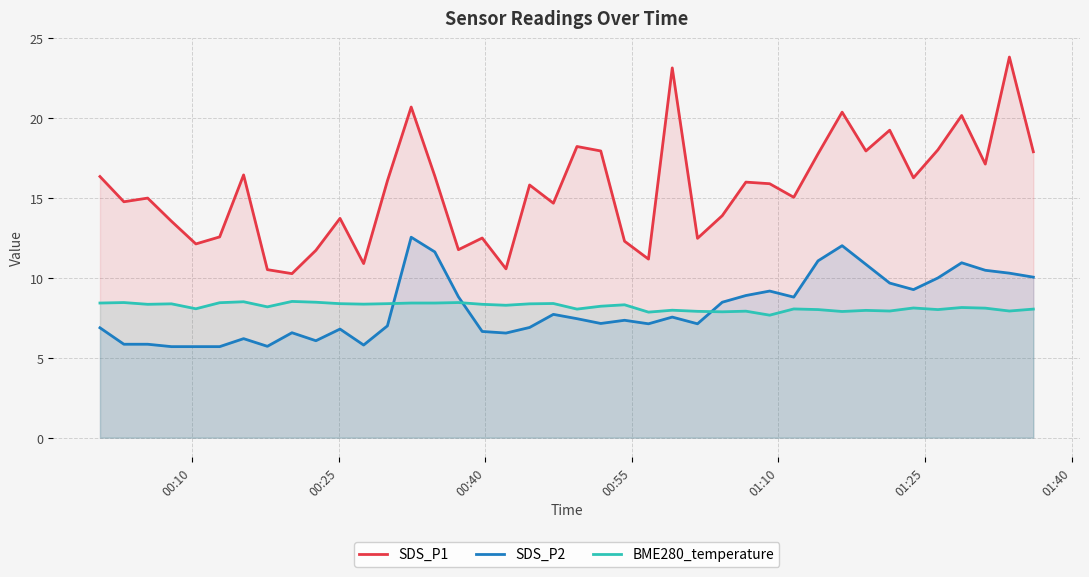

What is the difference between the maximum and minimum values in the SDS_P1 series?

13.6